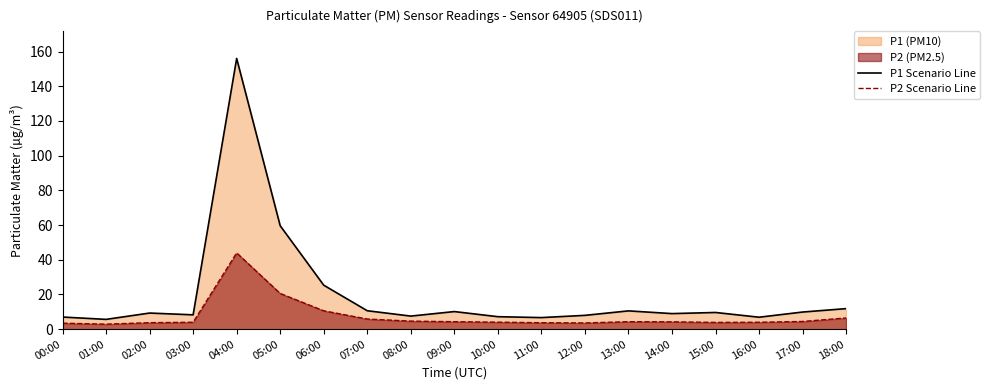

At which category does the chart reach its peak across all series?

04:00